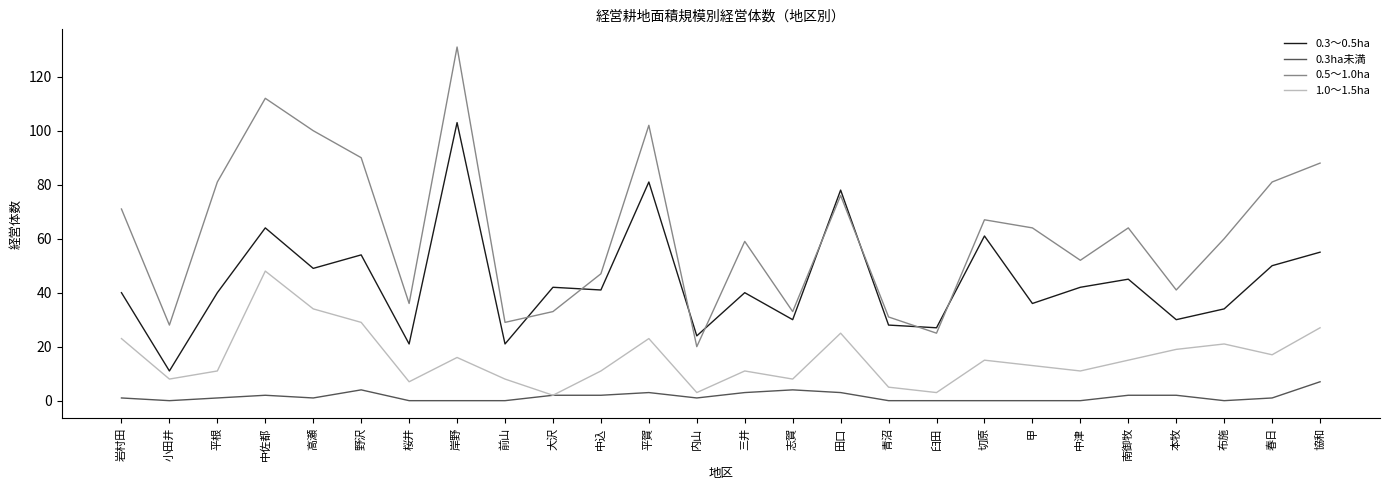

Reading left to right, what are all the values shown in this chart?

0.3～0.5ha: 40	11	40	64	49	54	21	103	21	42	41	81	24	40	30	78	28	27	61	36	42	45	30	34	50	55
0.3ha未満: 1	0	1	2	1	4	0	0	0	2	2	3	1	3	4	3	0	0	0	0	0	2	2	0	1	7
0.5～1.0ha: 71	28	81	112	100	90	36	131	29	33	47	102	20	59	33	76	31	25	67	64	52	64	41	60	81	88
1.0～1.5ha: 23	8	11	48	34	29	7	16	8	2	11	23	3	11	8	25	5	3	15	13	11	15	19	21	17	27